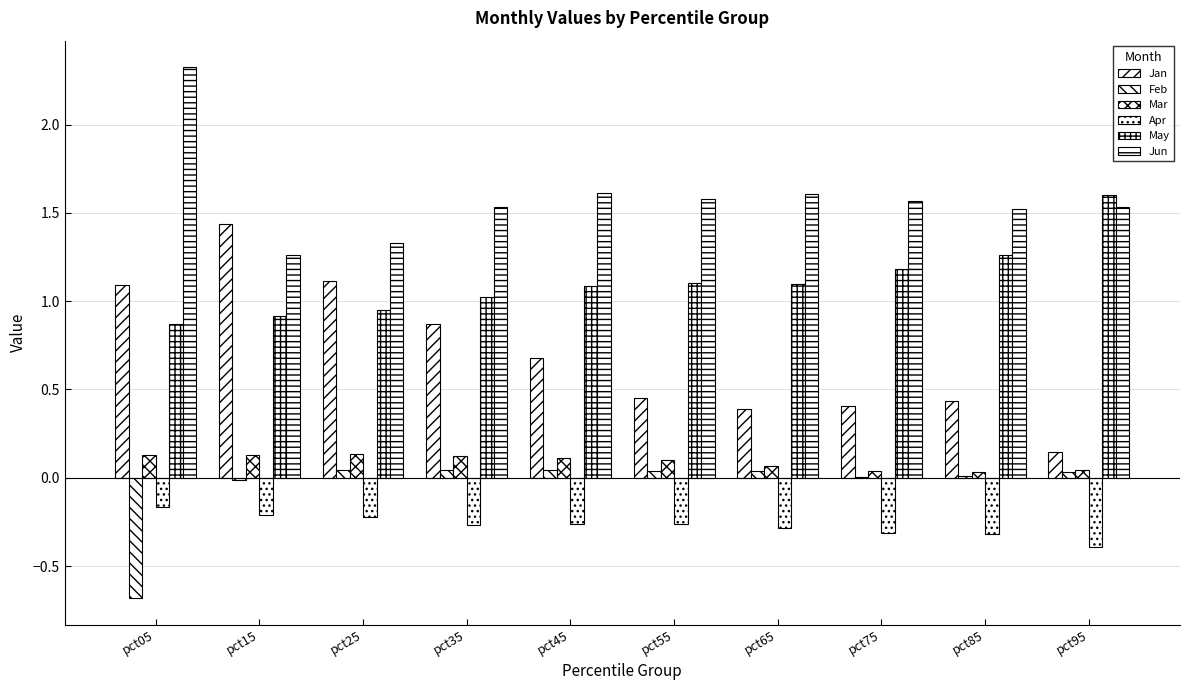

How many series are shown in this chart?

6